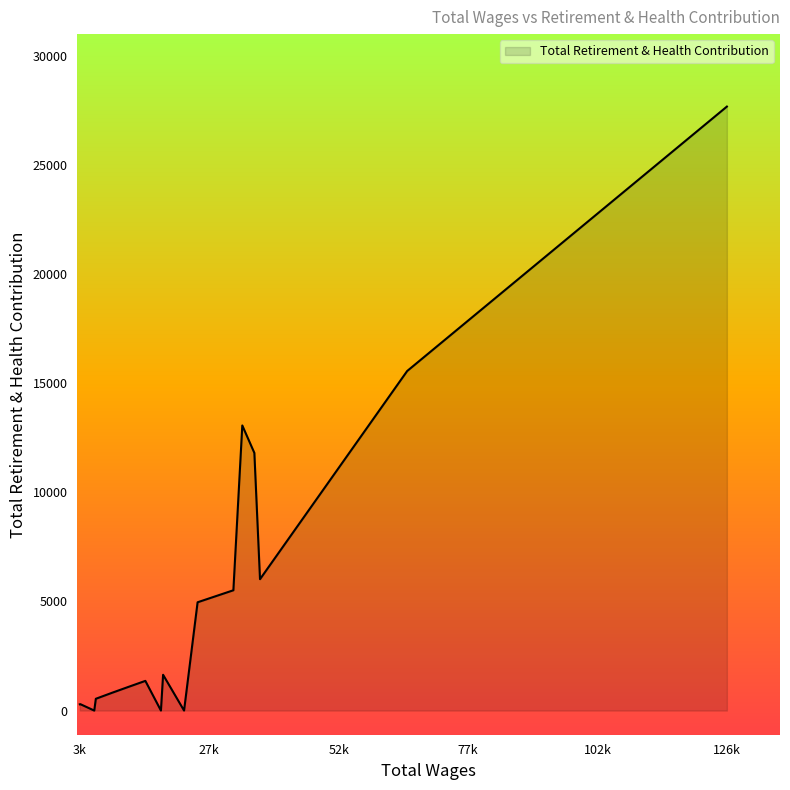

What is the maximum value shown in the chart?

27685